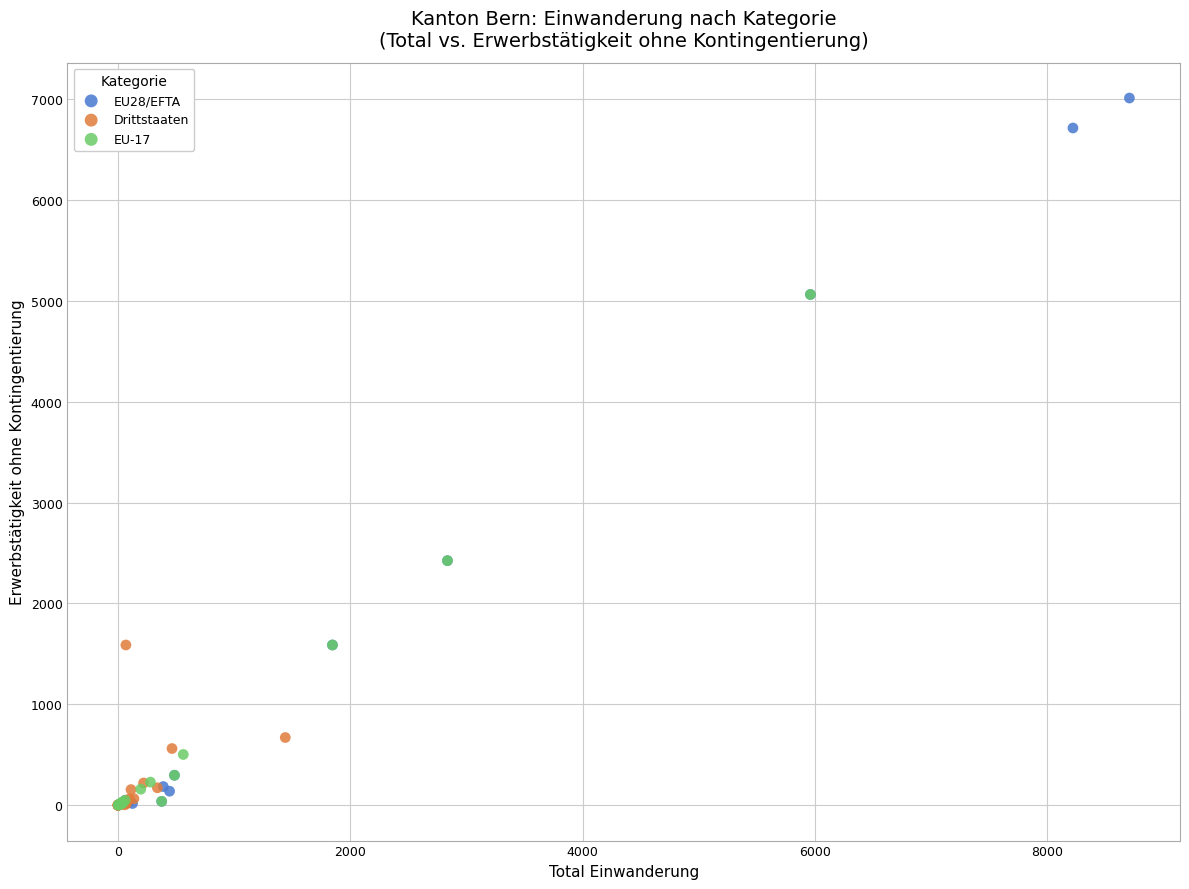

Which series has the largest Y range (max minus min)?

EU28/EFTA